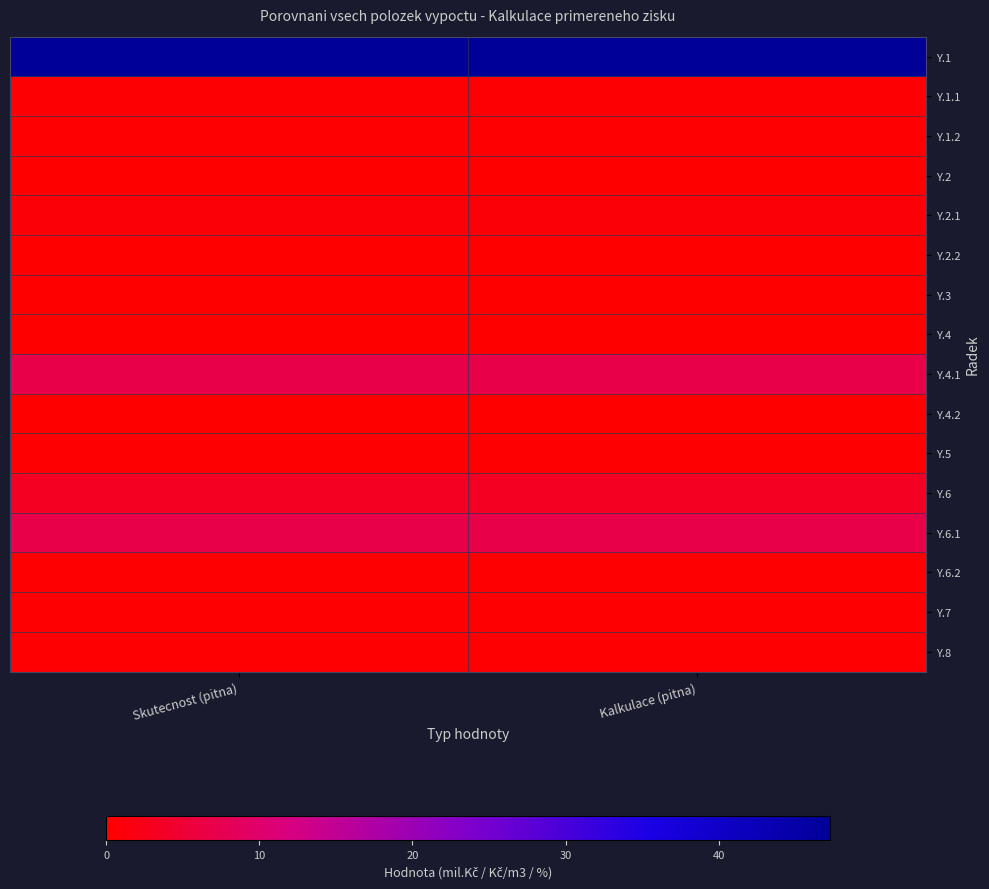

Between Kalkulace (pitna) and Skutecnost (pitna), which is larger?

Kalkulace (pitna)